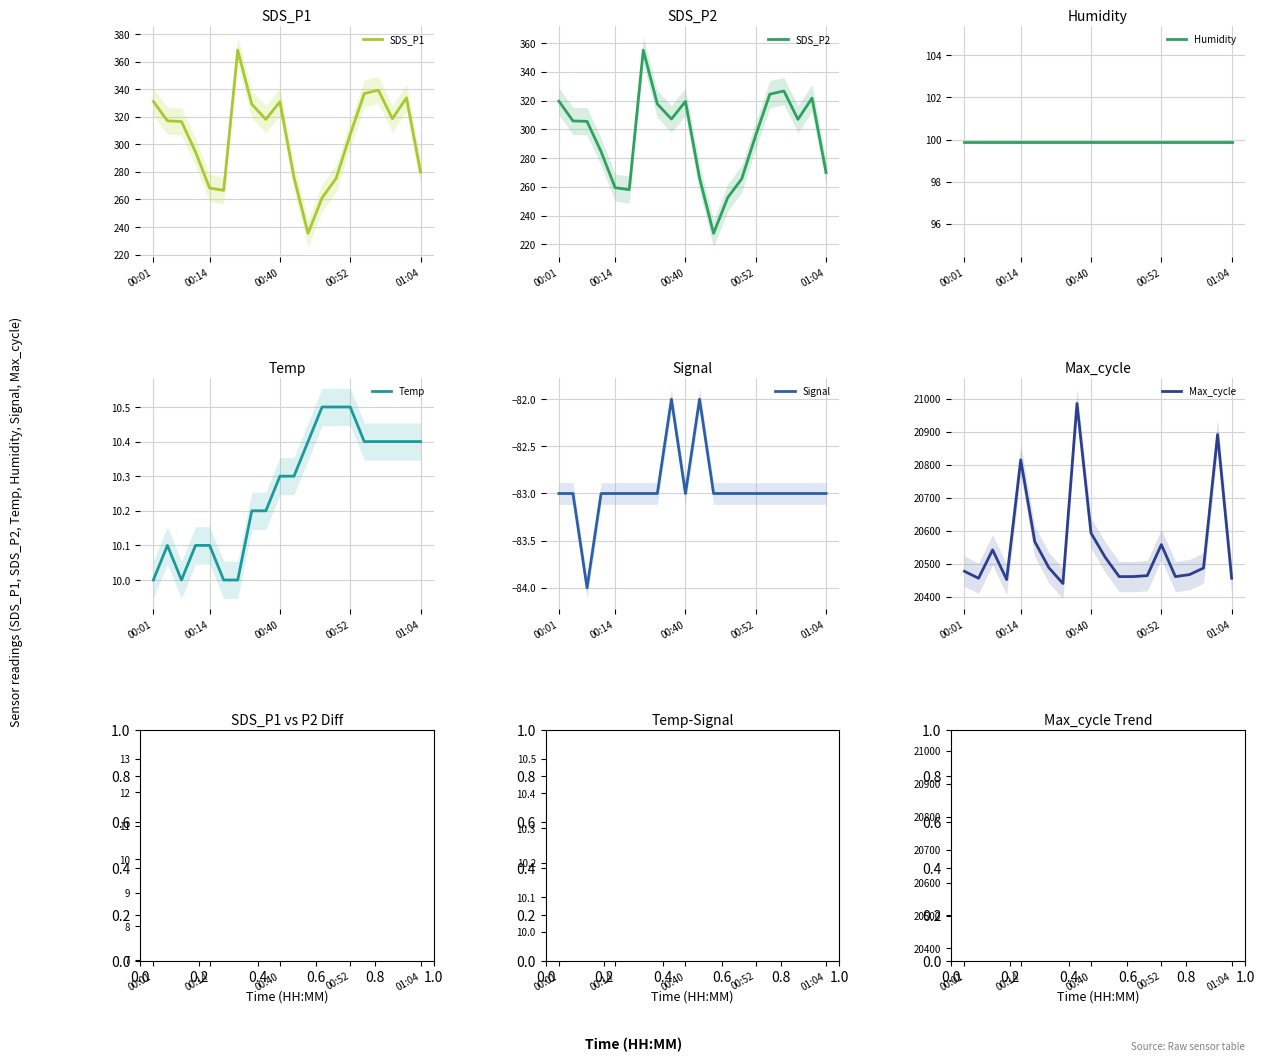

True or false: SDS_P1 has more than 2 points higher than both neighbors.

True